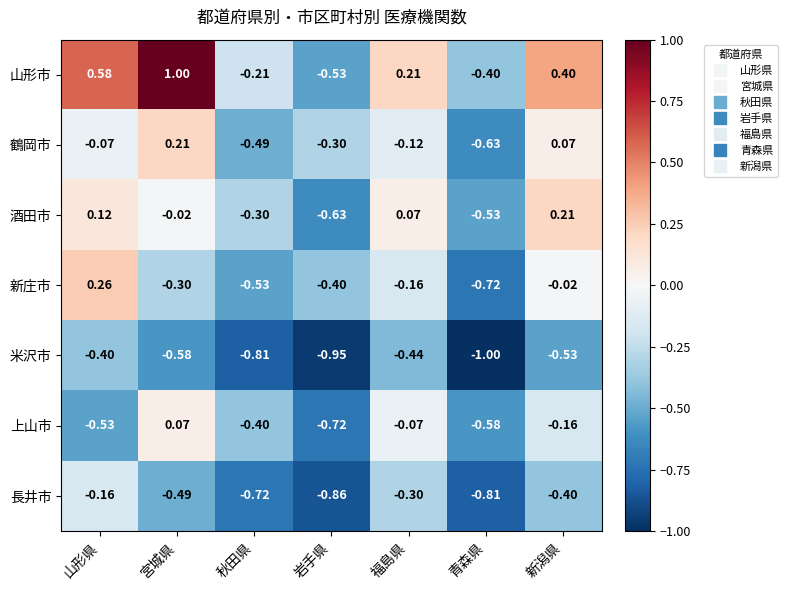

Which series has the widest spread of values?

山形市